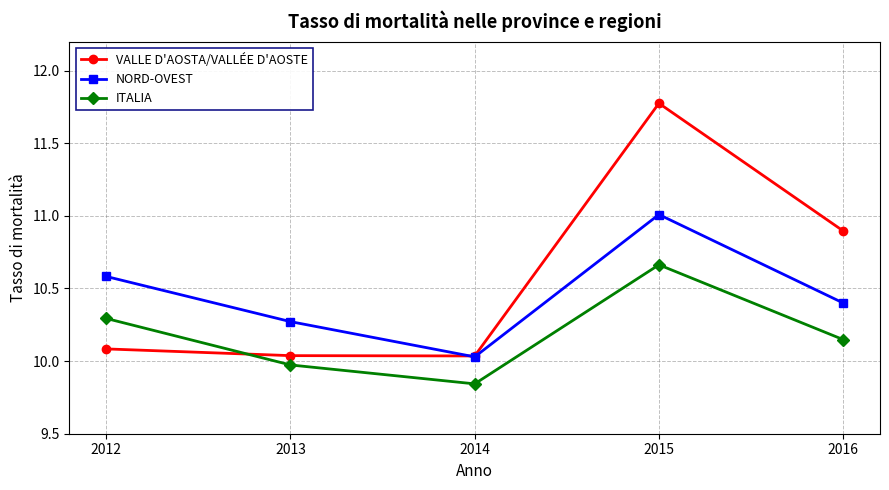

Between 2013 and 2014, which series saw the biggest shift?

NORD-OVEST